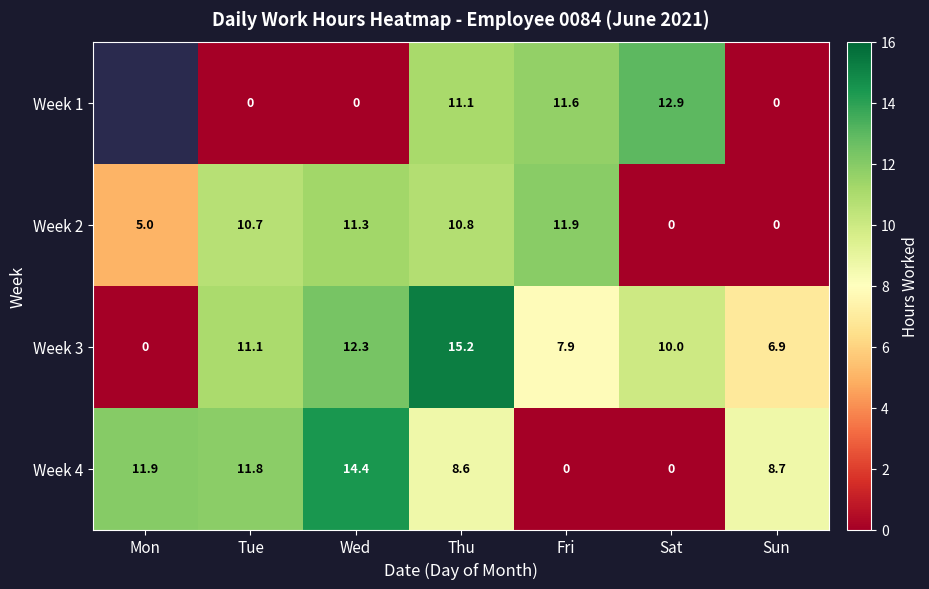

What is the spread (max minus min) of values at Fri?

11.9